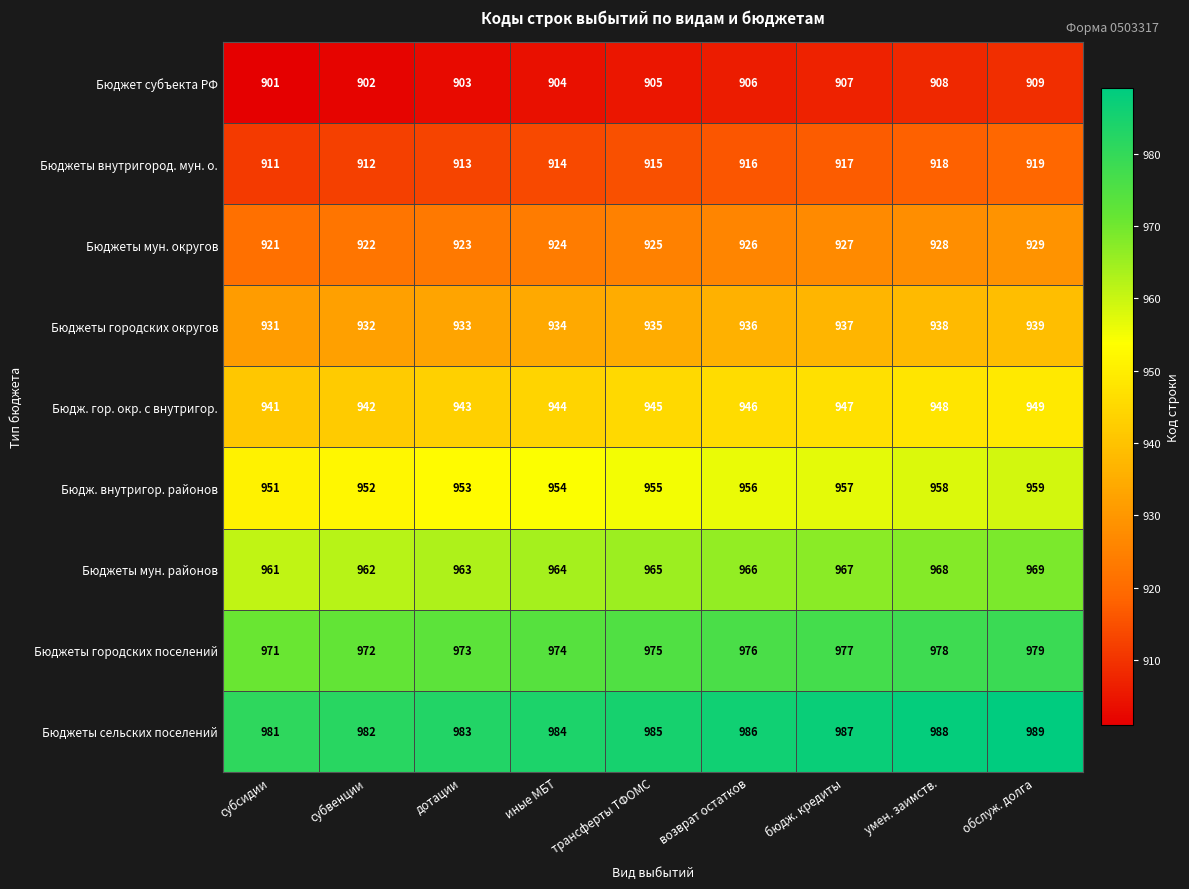

Rank the series by their maximum value, from highest to lowest.

Бюджеты сельских поселений, Бюджеты городских поселений, Бюджеты мун. районов, Бюдж. внутригор. районов, Бюдж. гор. окр. с внутригор., Бюджеты городских округов, Бюджеты мун. округов, Бюджеты внутригород. мун. о., Бюджет субъекта РФ